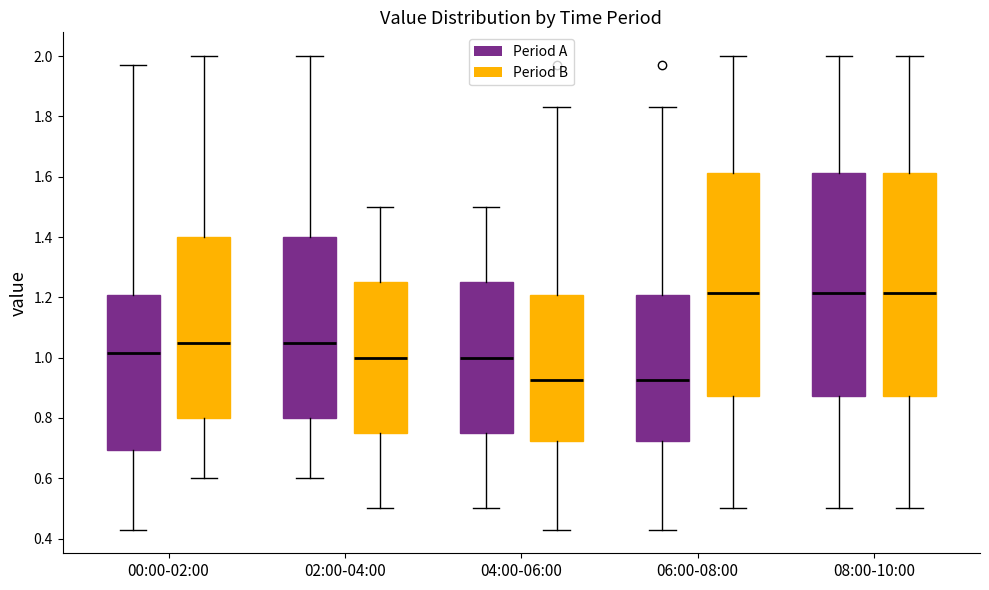

Reading left to right, transcribe this box plot: for each box, give where its median line is, the range the box spans, and where its two whiskers end, as read against the y-axis. The values are not printed on the chart, so give them approximately, as read against the axis.

00:00-02:00 (Period A): median 1.02, box 0.70 to 1.20, whiskers 0.44 to 1.98
00:00-02:00 (Period B): median 1.06, box 0.80 to 1.40, whiskers 0.60 to 2.00
02:00-04:00 (Period A): median 1.06, box 0.80 to 1.40, whiskers 0.60 to 2.00
02:00-04:00 (Period B): median 1.00, box 0.76 to 1.26, whiskers 0.50 to 1.50
04:00-06:00 (Period A): median 1.00, box 0.76 to 1.26, whiskers 0.50 to 1.50
04:00-06:00 (Period B): median 0.92, box 0.72 to 1.20, whiskers 0.44 to 1.84
06:00-08:00 (Period A): median 0.92, box 0.72 to 1.20, whiskers 0.44 to 1.84
06:00-08:00 (Period B): median 1.22, box 0.88 to 1.62, whiskers 0.50 to 2.00
08:00-10:00 (Period A): median 1.22, box 0.88 to 1.62, whiskers 0.50 to 2.00
08:00-10:00 (Period B): median 1.22, box 0.88 to 1.62, whiskers 0.50 to 2.00